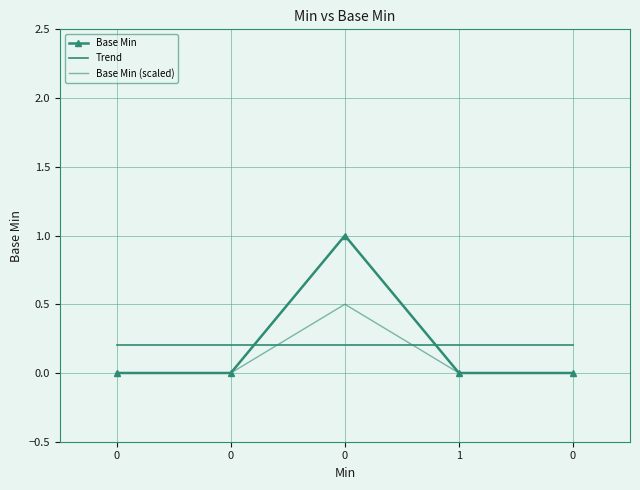

List the labels in order of value, smallest first.

0, 0, 1, 0, 0